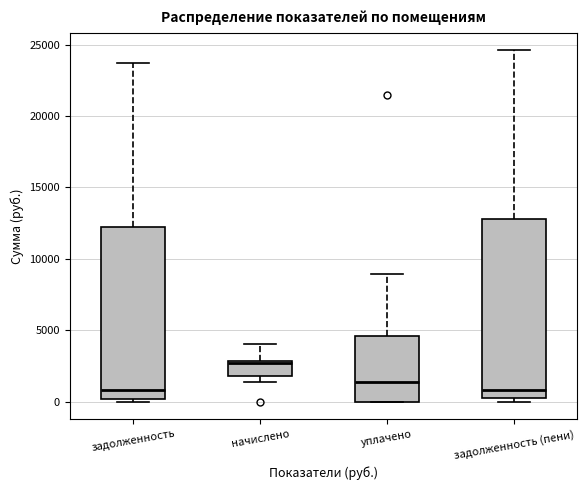

Where does the upper whisker of the box for задолженность end on the y-axis? The values are not printed on the chart, so give them approximately, as read against the axis.

23500